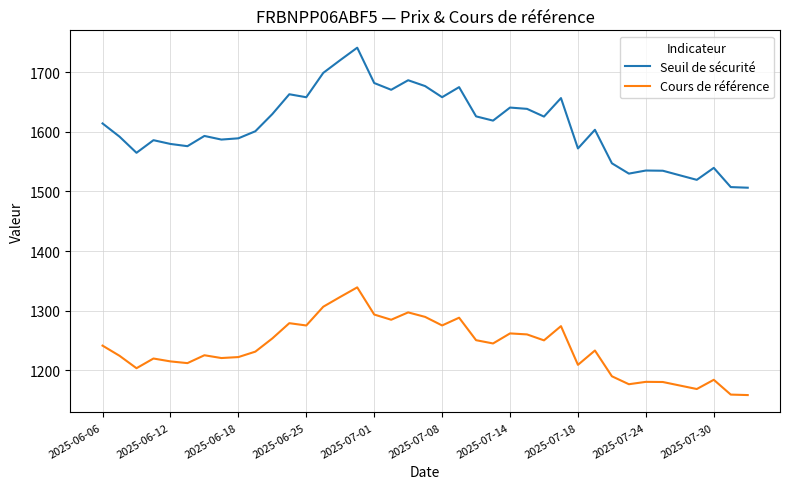

What is the difference between the maximum and minimum values in the Seuil de sécurité series?

234.7